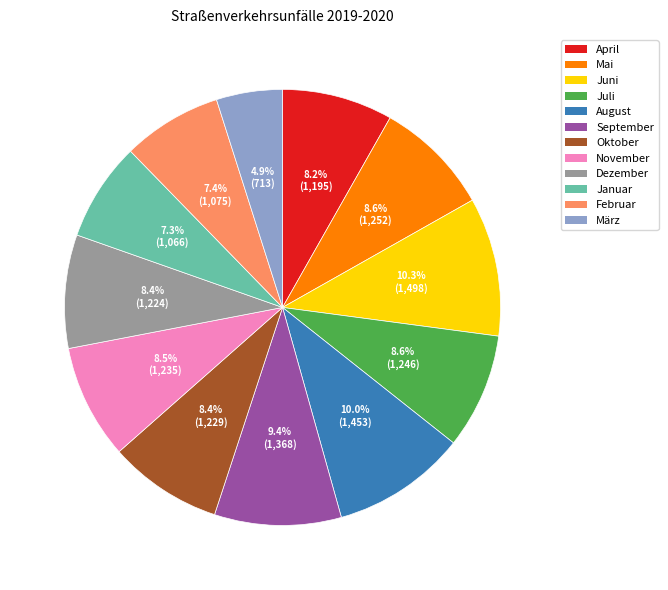

Is it true that November is 14% of the pie?

False